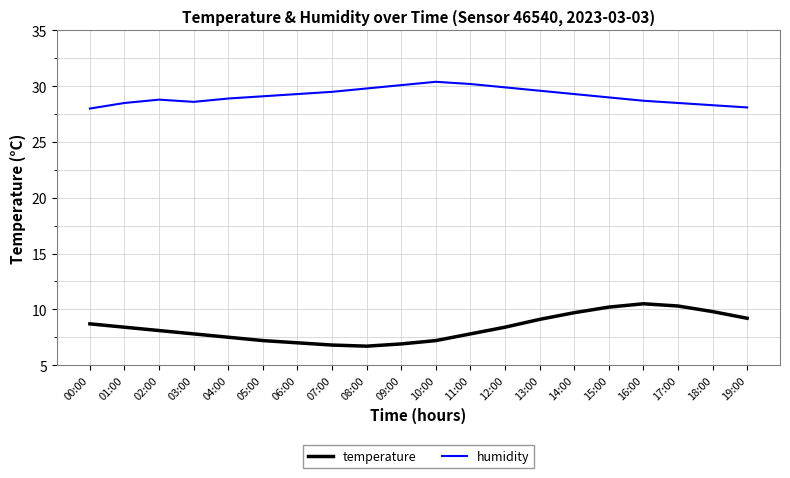

The value of temperature at 14:00 is 9.7. True or false?

True